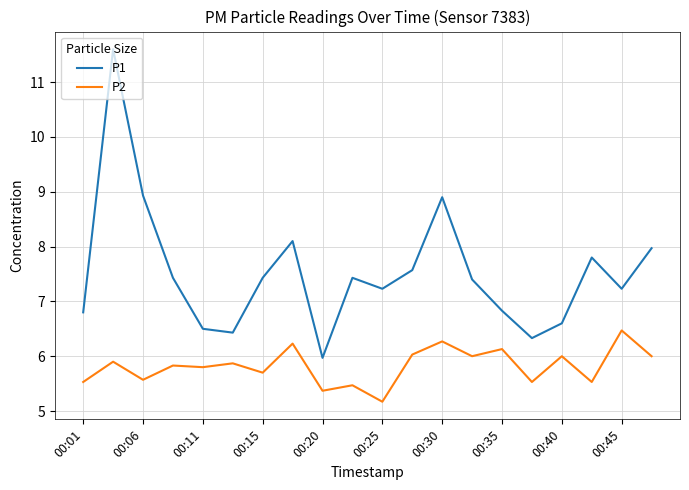

Which series has the largest total across all categories?

P1